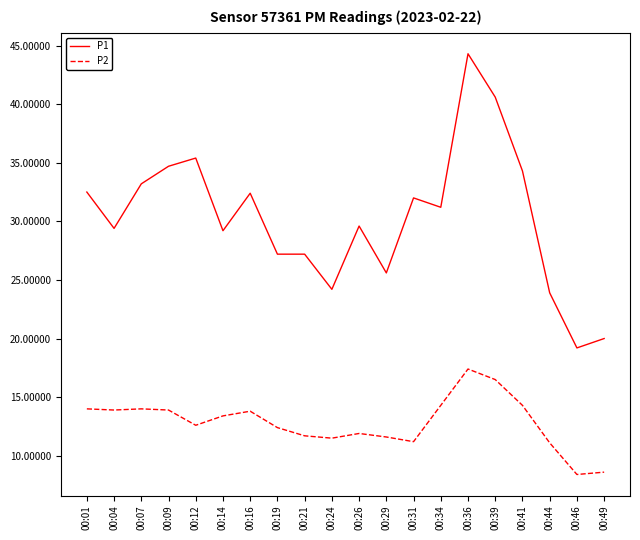

Count the number of categories in the chart.

20